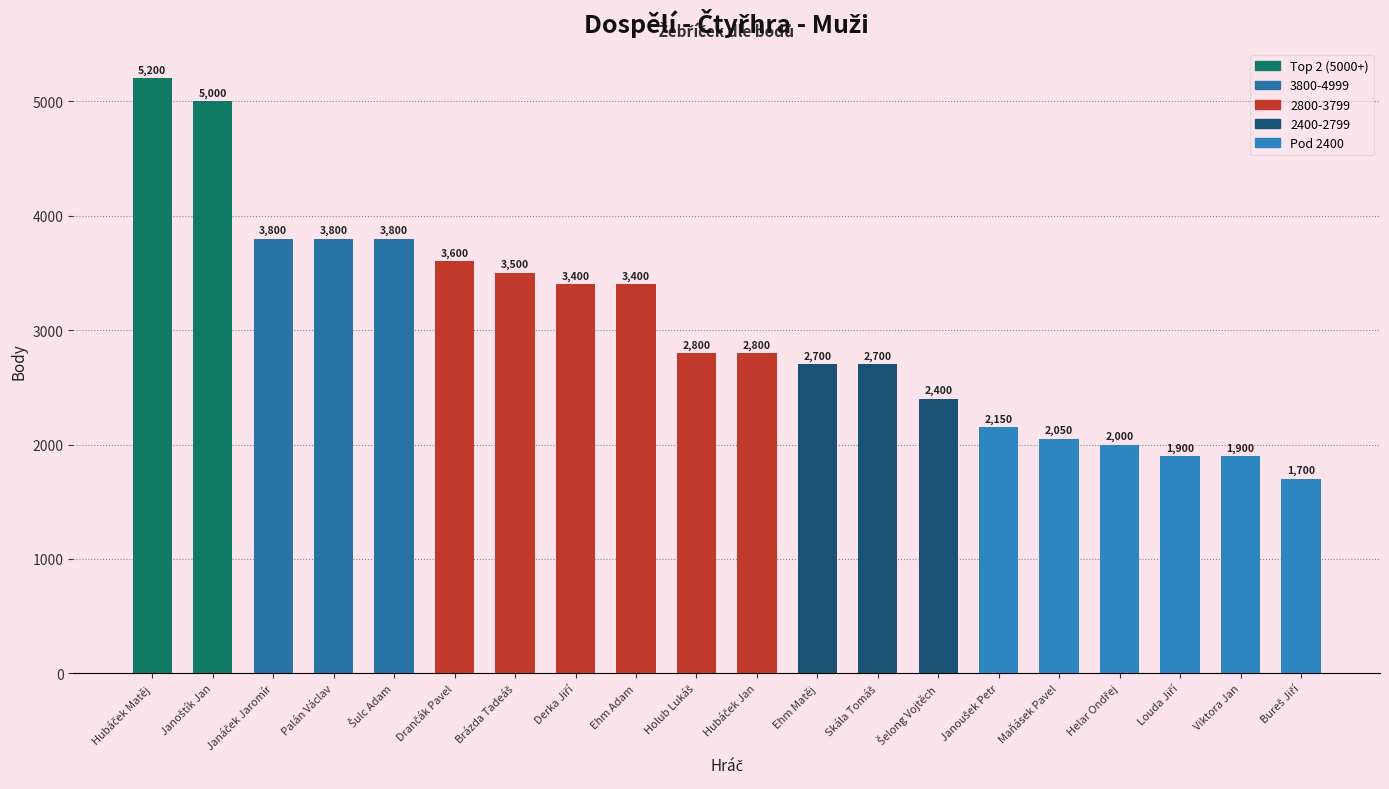

What is the average value?

3030